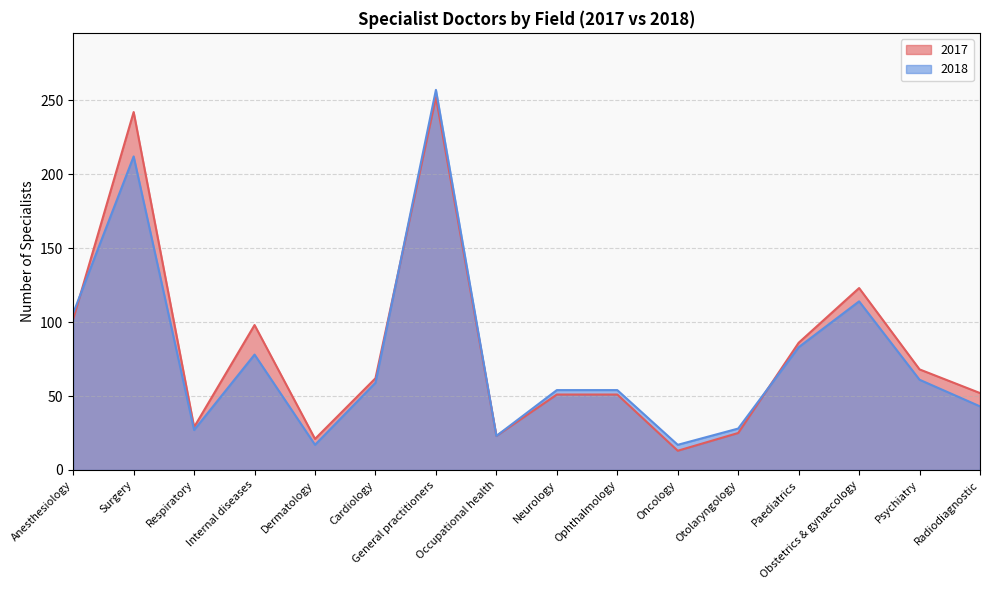

Is the value of 2017 at General practitioners greater than the value of 2018 at Surgery?

Yes